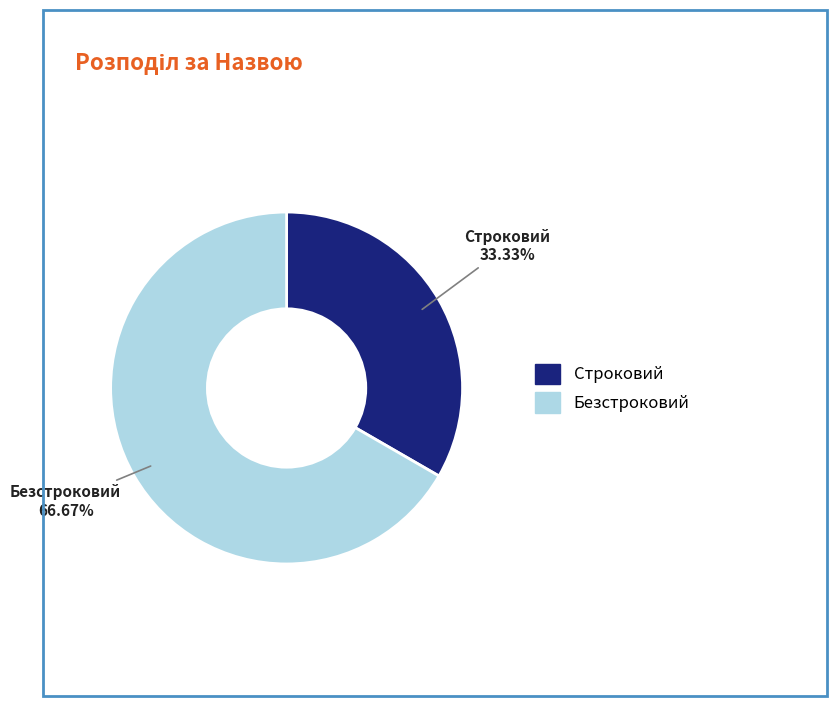

Rank the categories by value from lowest to highest.

Строковий, Безстроковий